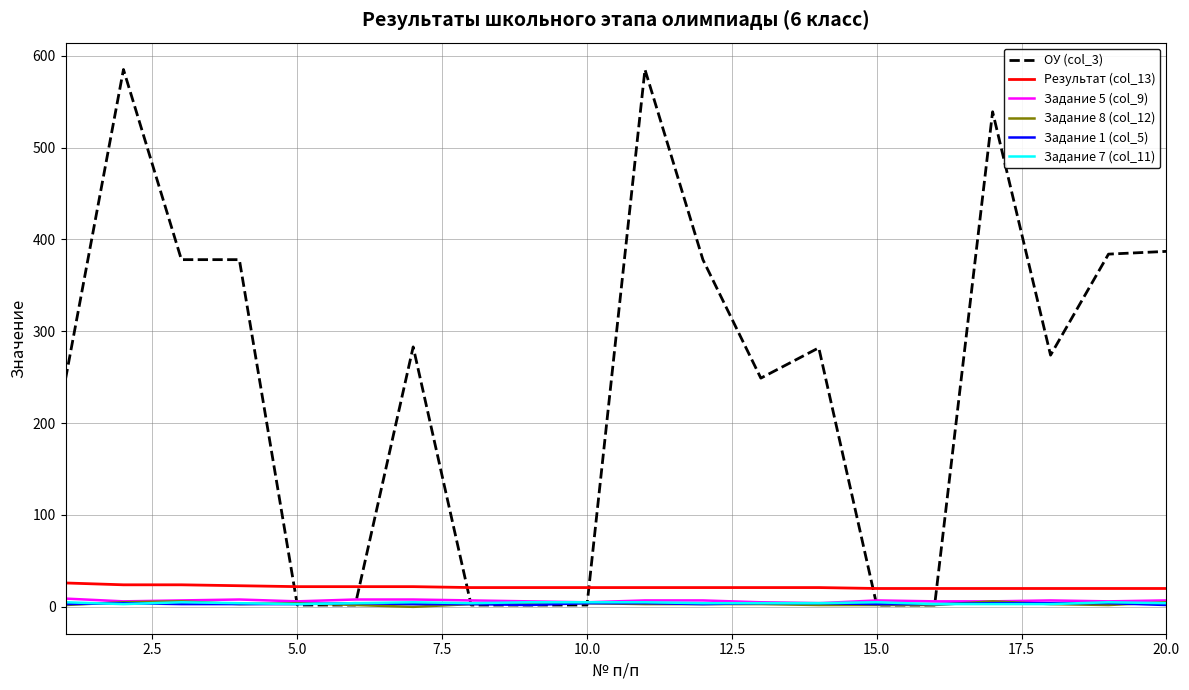

What is the greatest value displayed?

585